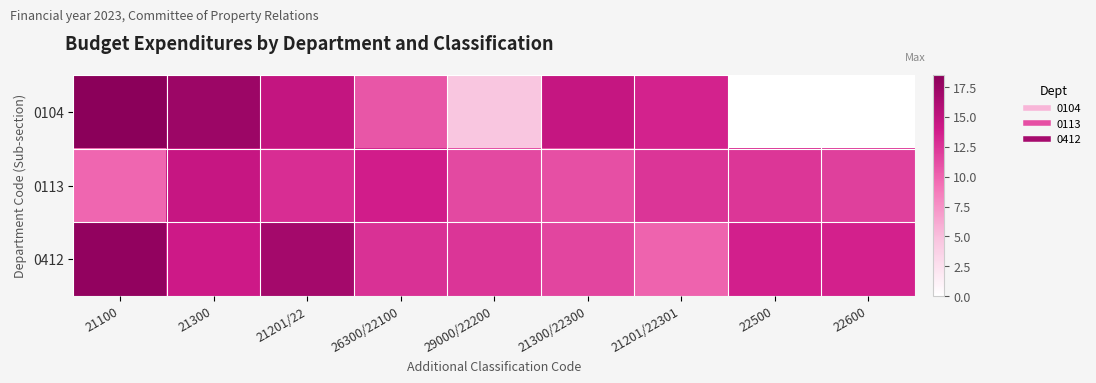

Reading left to right, extract all data points from this chart.

0104: 21100=18.5	21300=17.3	21201/22=14.8	26300/22100=10.7	29000/22200=4.6	21300/22300=14.7	21201/22301=13.5	22500=0.0	22600=0.0
0113: 21100=9.9	21300=14.6	21201/22=12.9	26300/22100=13.8	29000/22200=11.4	21300/22300=11.1	21201/22301=12.5	22500=12.4	22600=11.9
0412: 21100=18.0	21300=14.1	21201/22=16.8	26300/22100=12.7	29000/22200=12.5	21300/22300=11.6	21201/22301=10.0	22500=13.6	22600=13.5